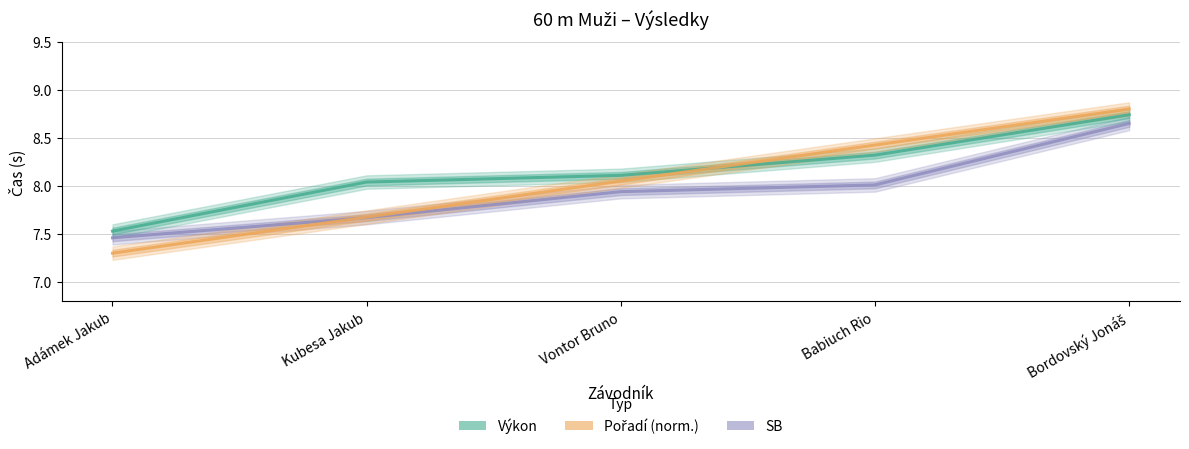

What is the label of the 5th point from the right?

Adámek Jakub